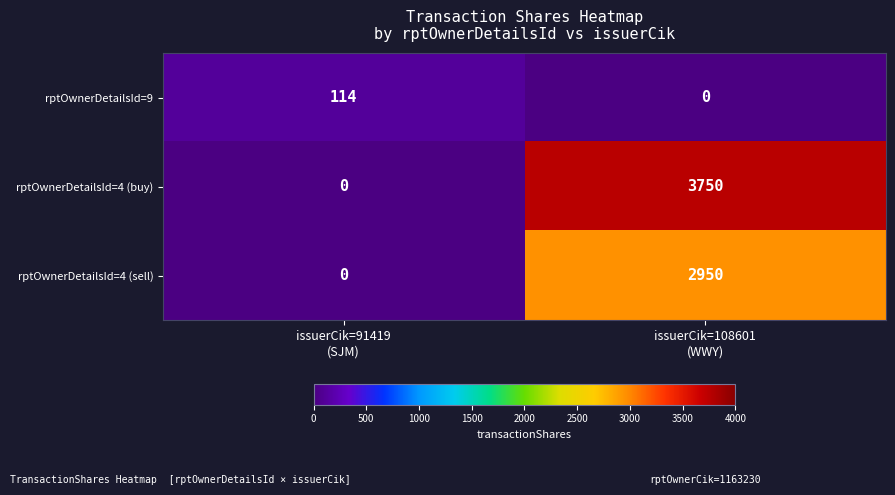

What is the average value of the rptOwnerDetailsId=4 (sell) series?

1475